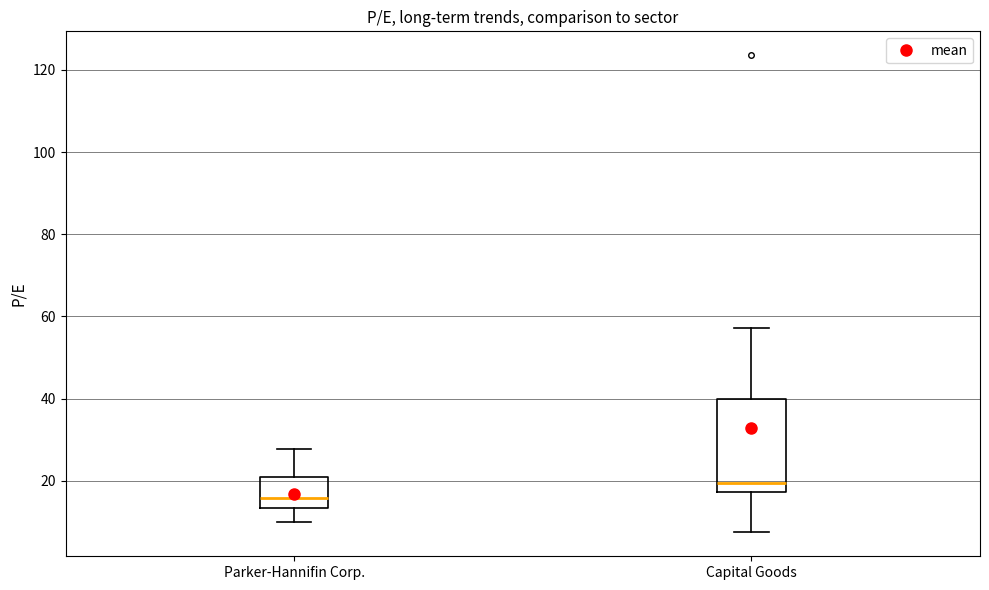

Where is the upper edge of the box for Parker-Hannifin Corp. on the y-axis? The values are not printed on the chart, so give them approximately, as read against the axis.

22